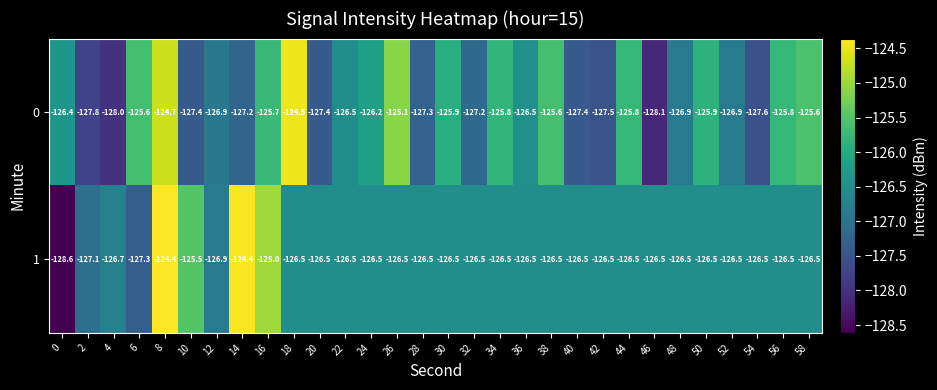

How many data points does each series have?

30